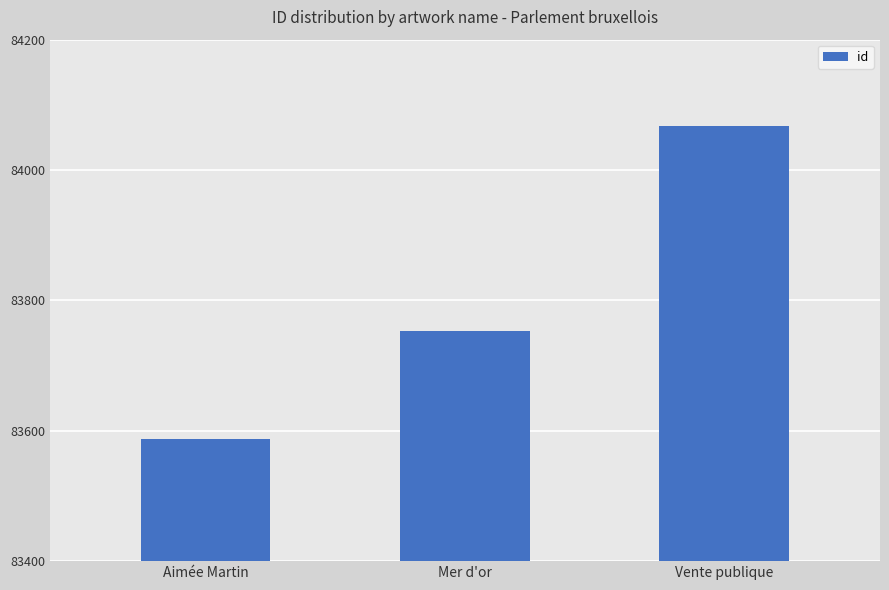

Reading left to right, list all the values displayed in this chart.

Aimée Martin=83587	Mer d'or=83753	Vente publique=84067